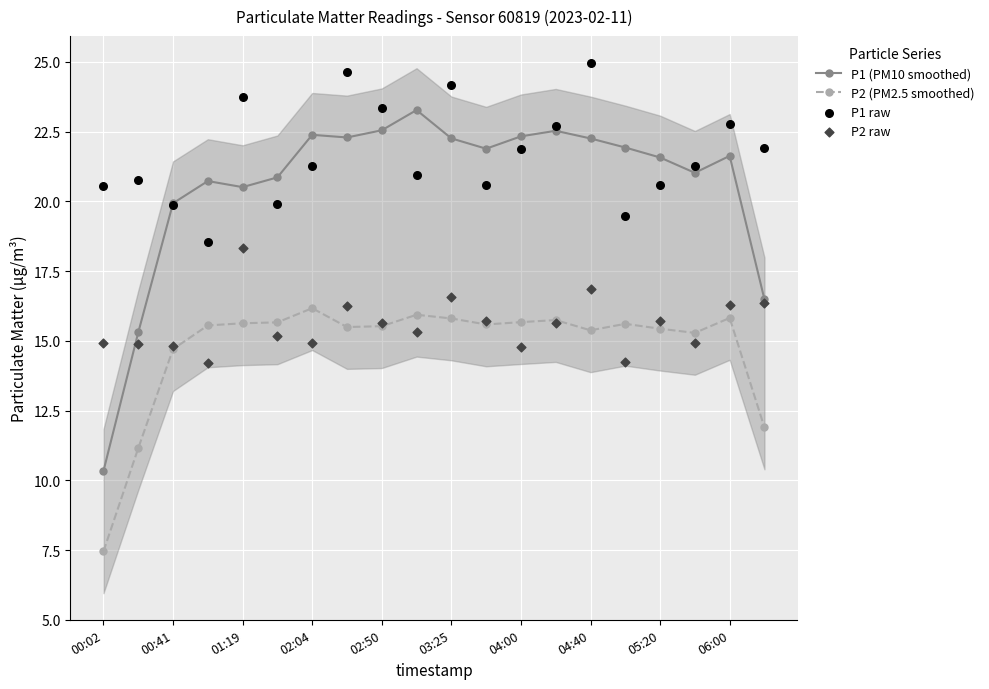

At how many categories does at least one series exceed 17?

20